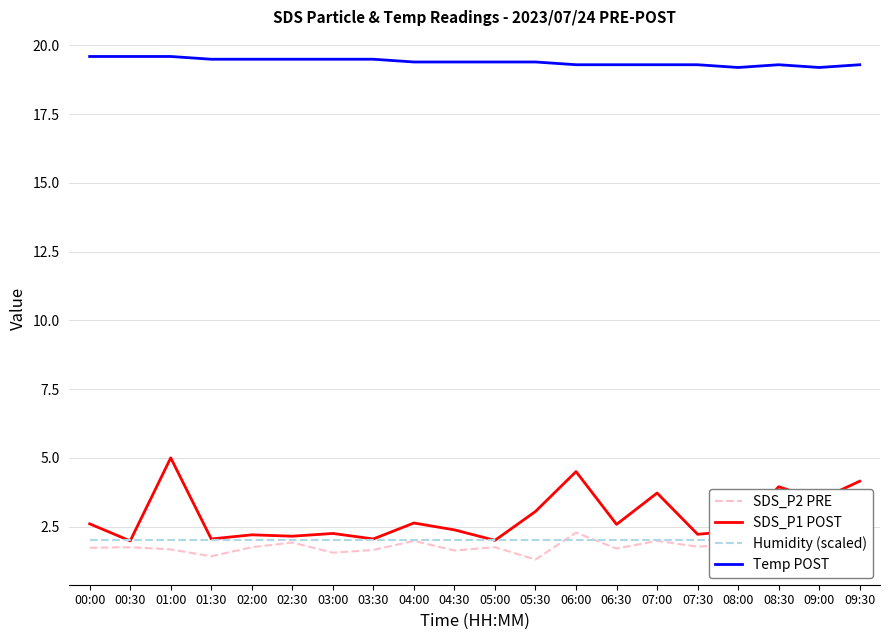

In Temp POST, how many points are lower than both neighbors (excluding endpoints)?

2